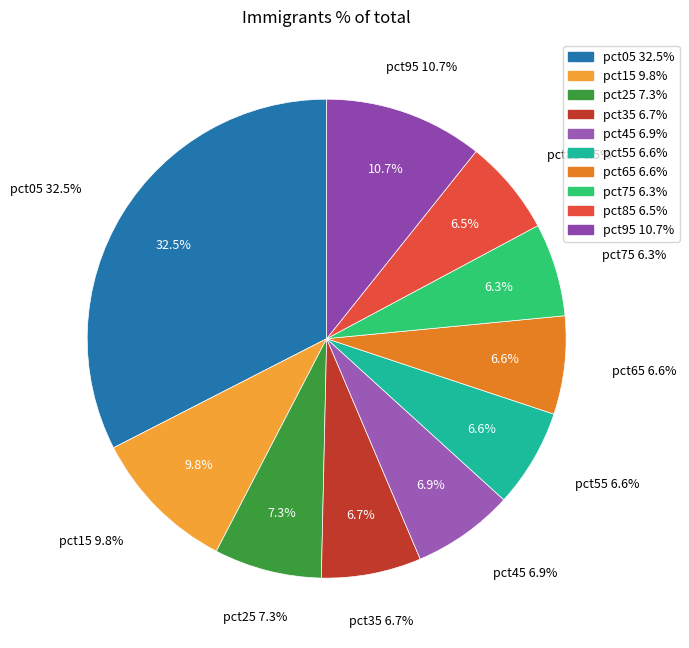

Which slice is the smallest?

pct75